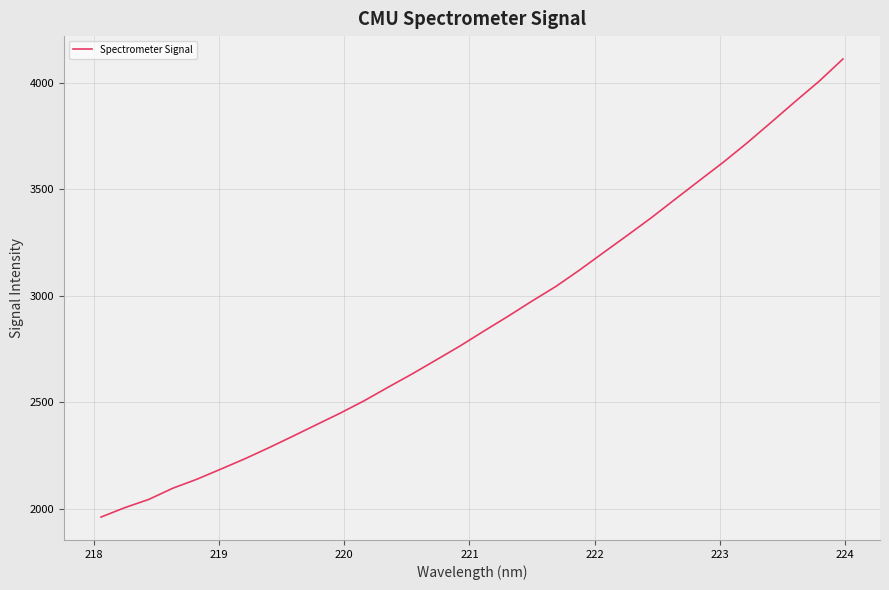

Count the number of categories in the chart.

32